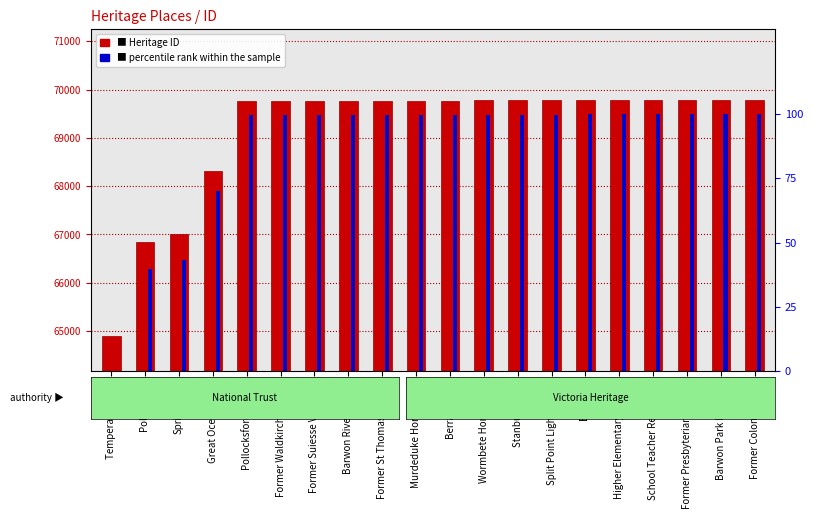

True or false: Heritage ID has a value of 106586.4 at Higher Elementary School.

False